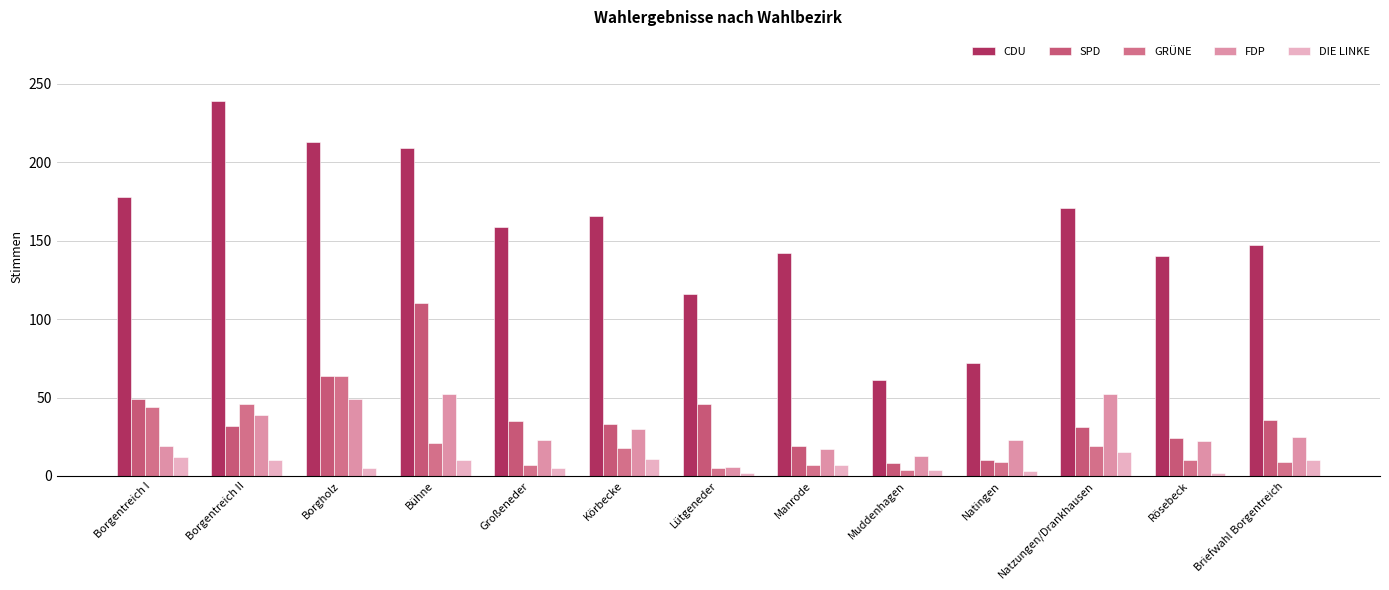

At Borgentreich I, list the series in order from smallest to largest.

DIE LINKE, FDP, GRÜNE, SPD, CDU